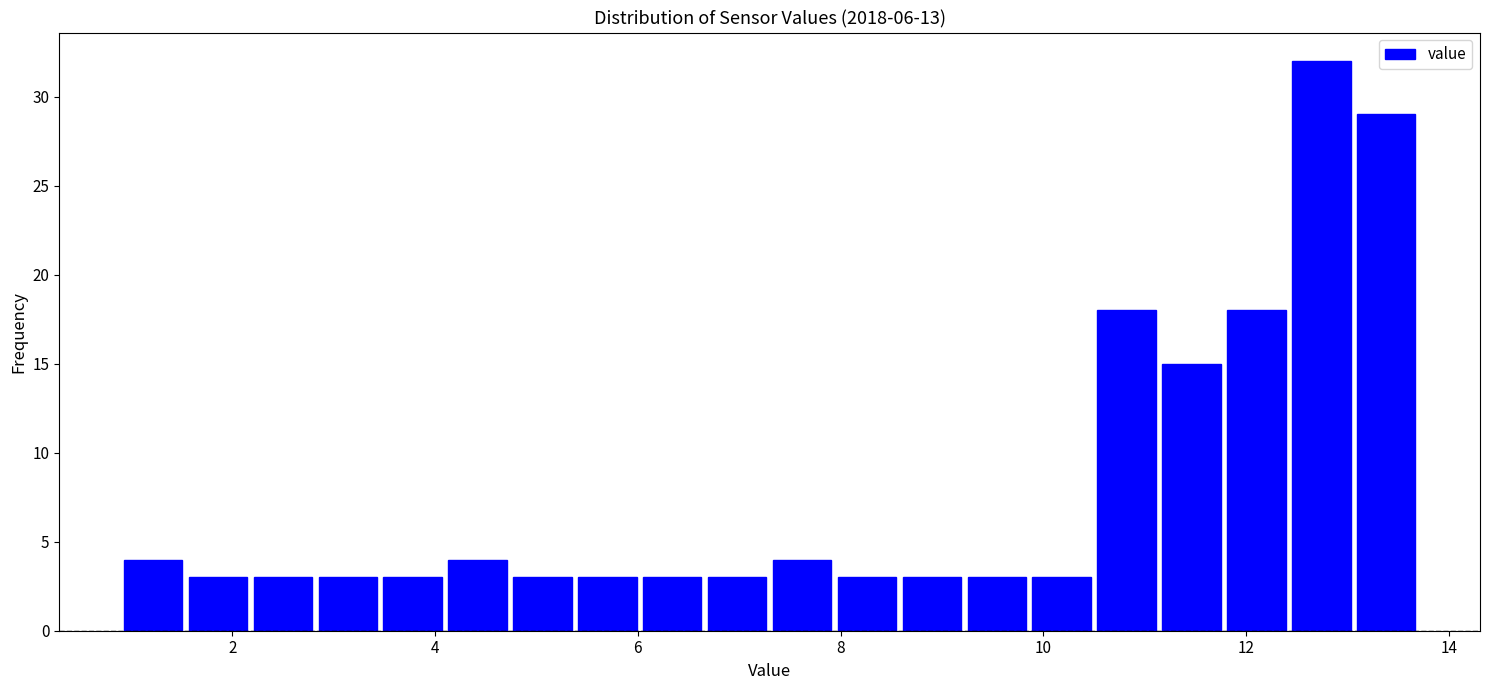

Read against the x-axis, roughly where is the centre of the tallest bar?

12.8